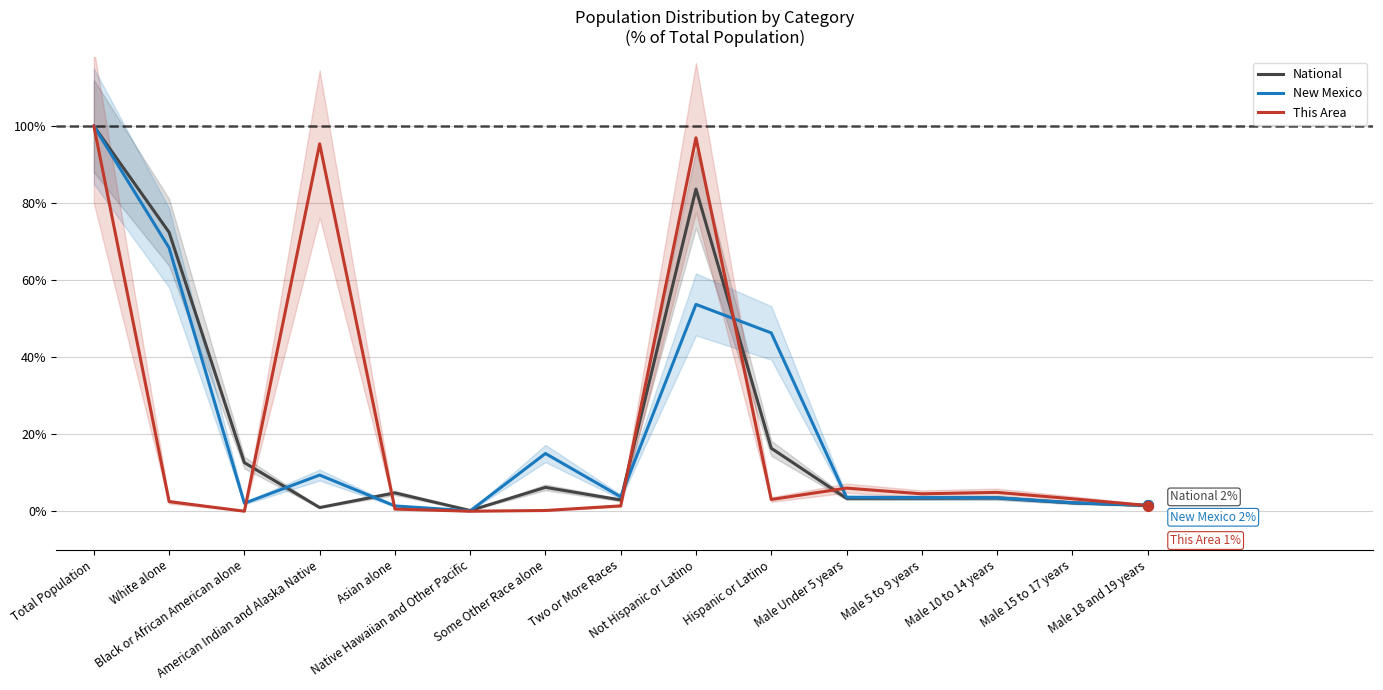

Is the value of National at Two or More Races greater than the value of New Mexico at Some Other Race alone?

No